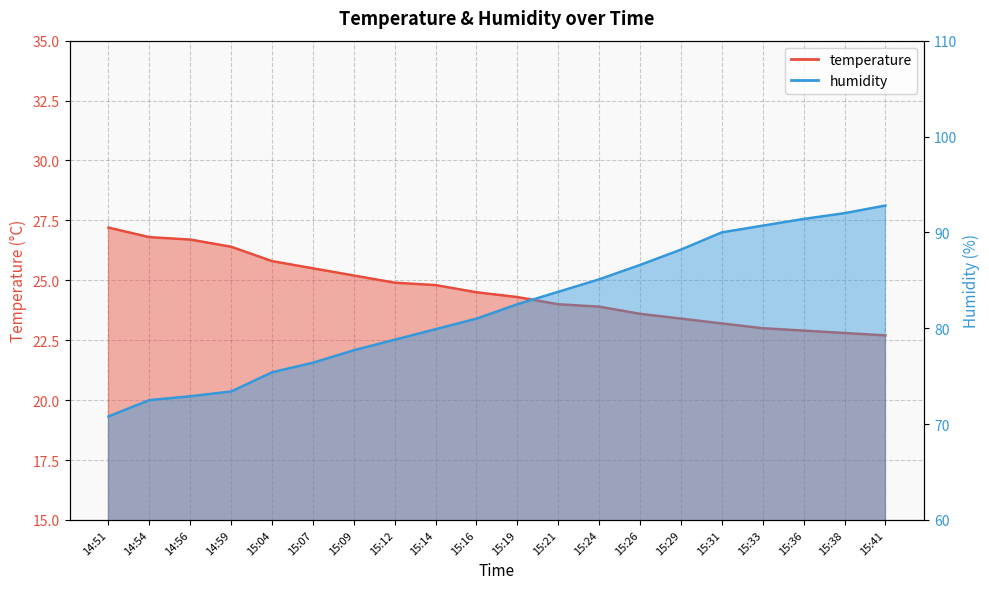

Where is temperature nearest to the value 24?

15:21